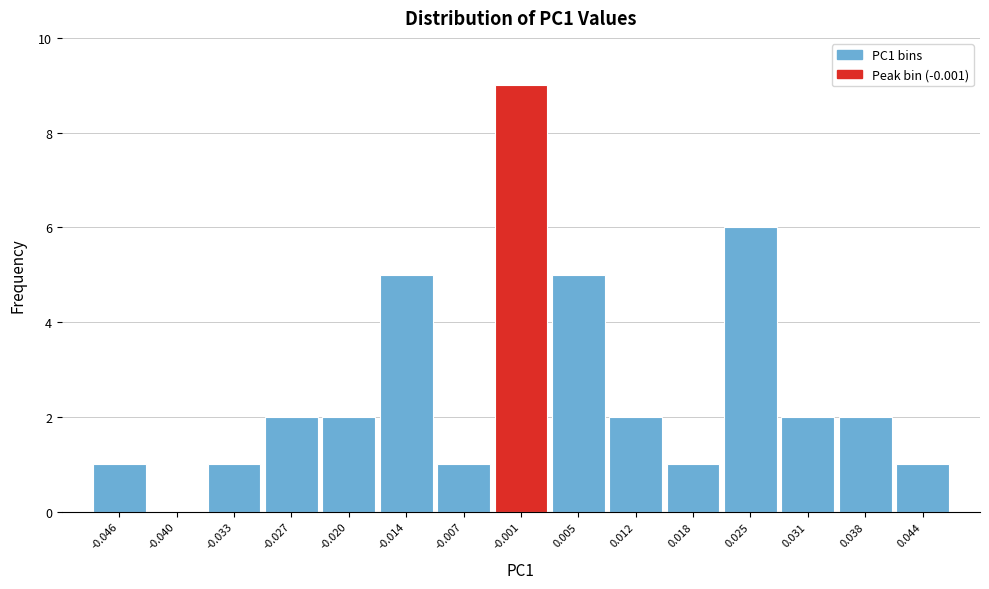

Which range on the x-axis has the tallest bar?

-0.004 to 0.002